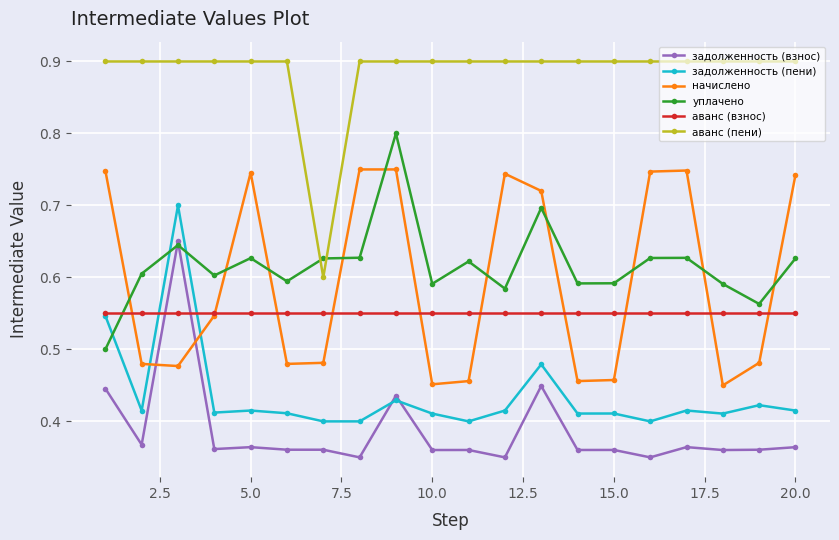

True or false: задолженность (пени) and аванс (пени) intersect in this chart.

False